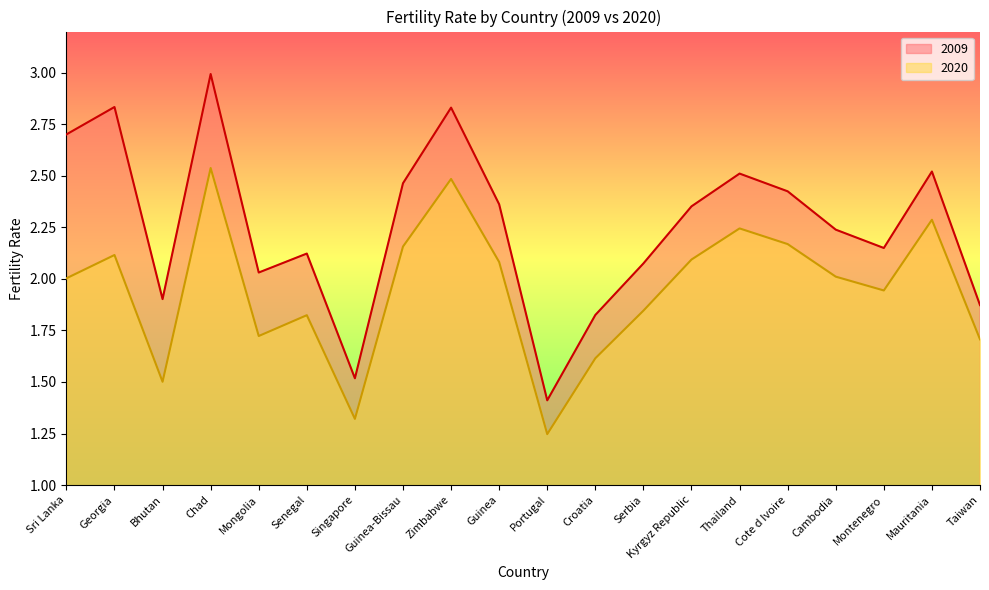

What is the sum of the 2020 values at Zimbabwe and Singapore?

3.8